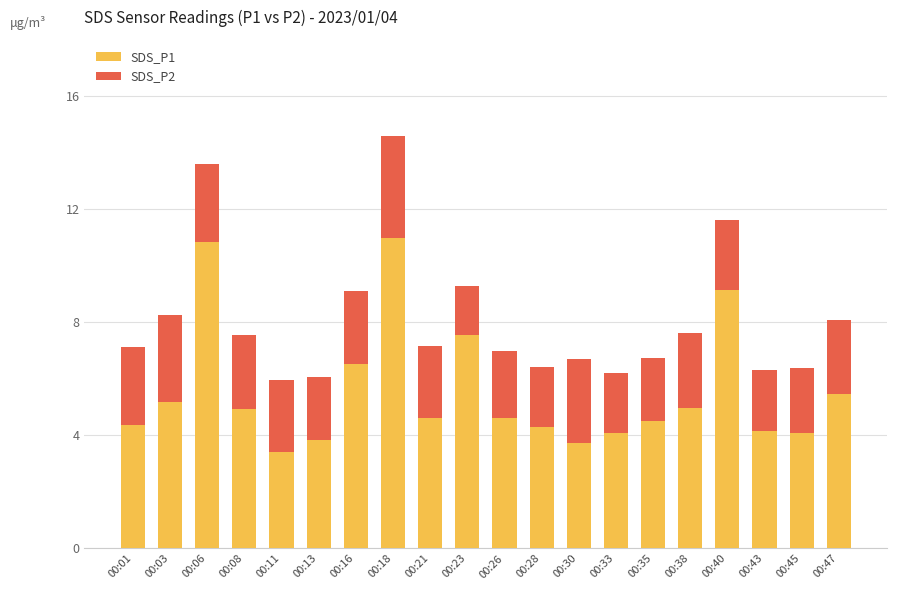

At which category is the sum across all series the highest?

00:18